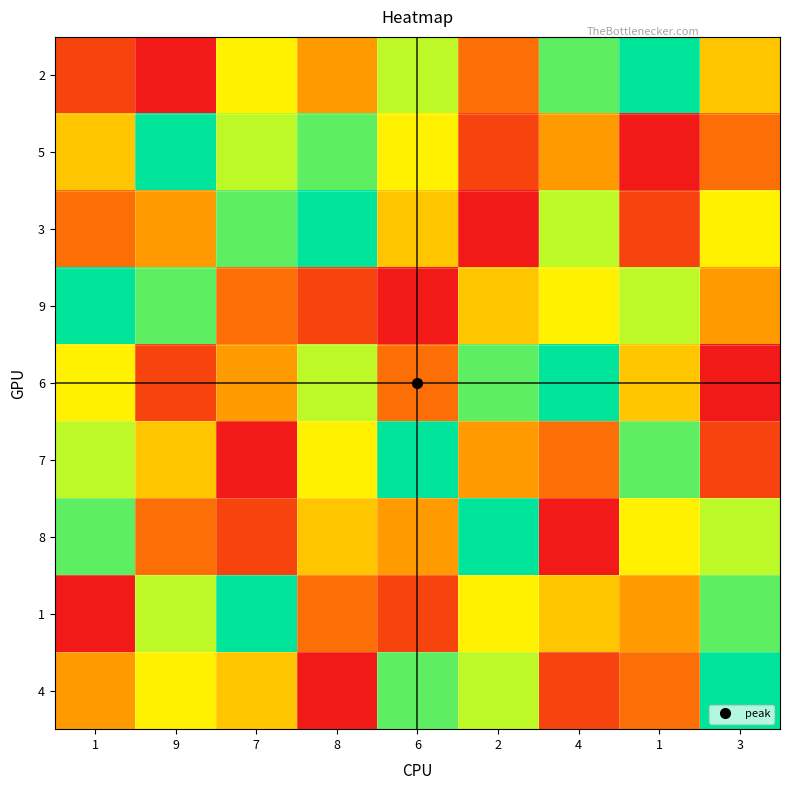

At which category is the sum across all series the highest?

1